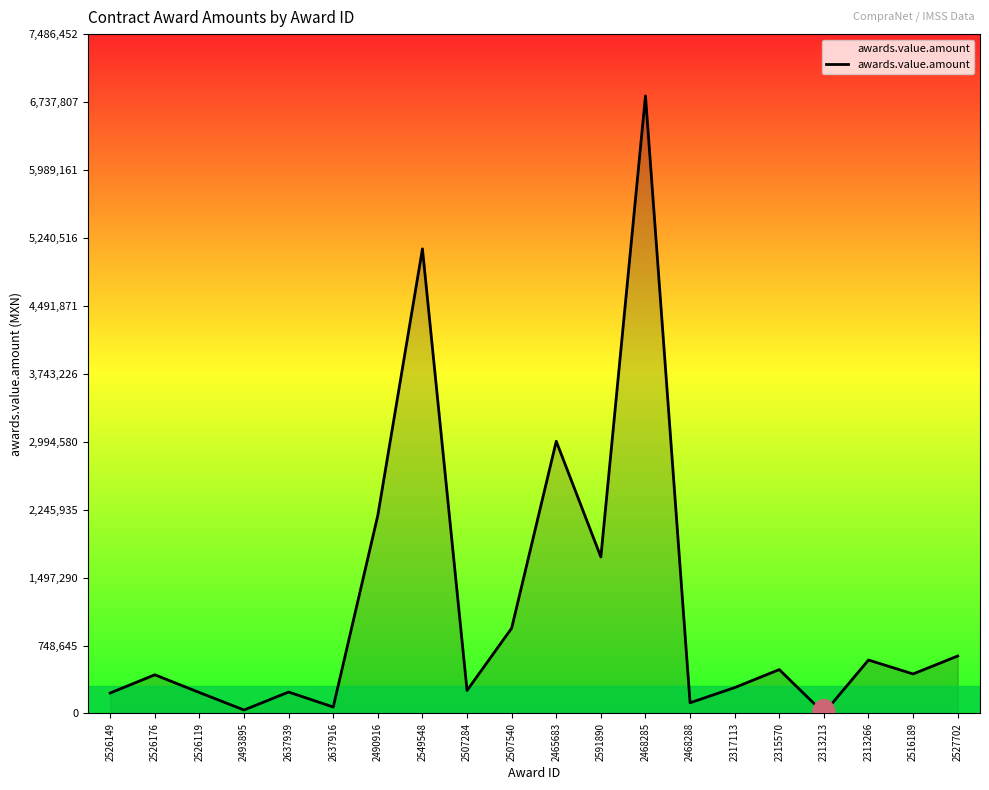

Is it true that the value at 2637916 is 71187.0?

True